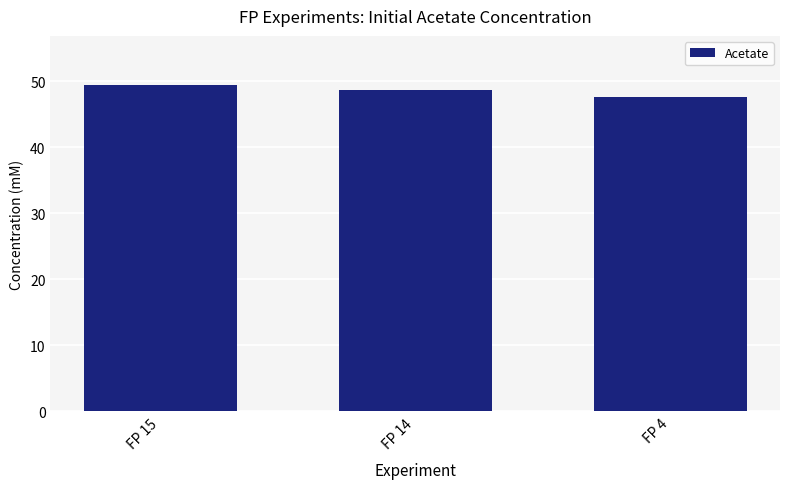

How many values are below 48?

1